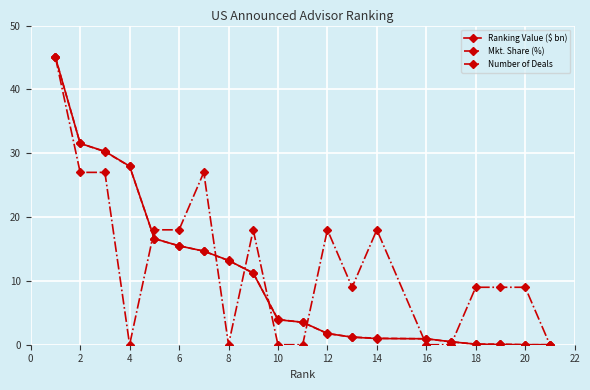

What is the value of the Ranking Value ($ bn) point at the 9th from the left?

11.2